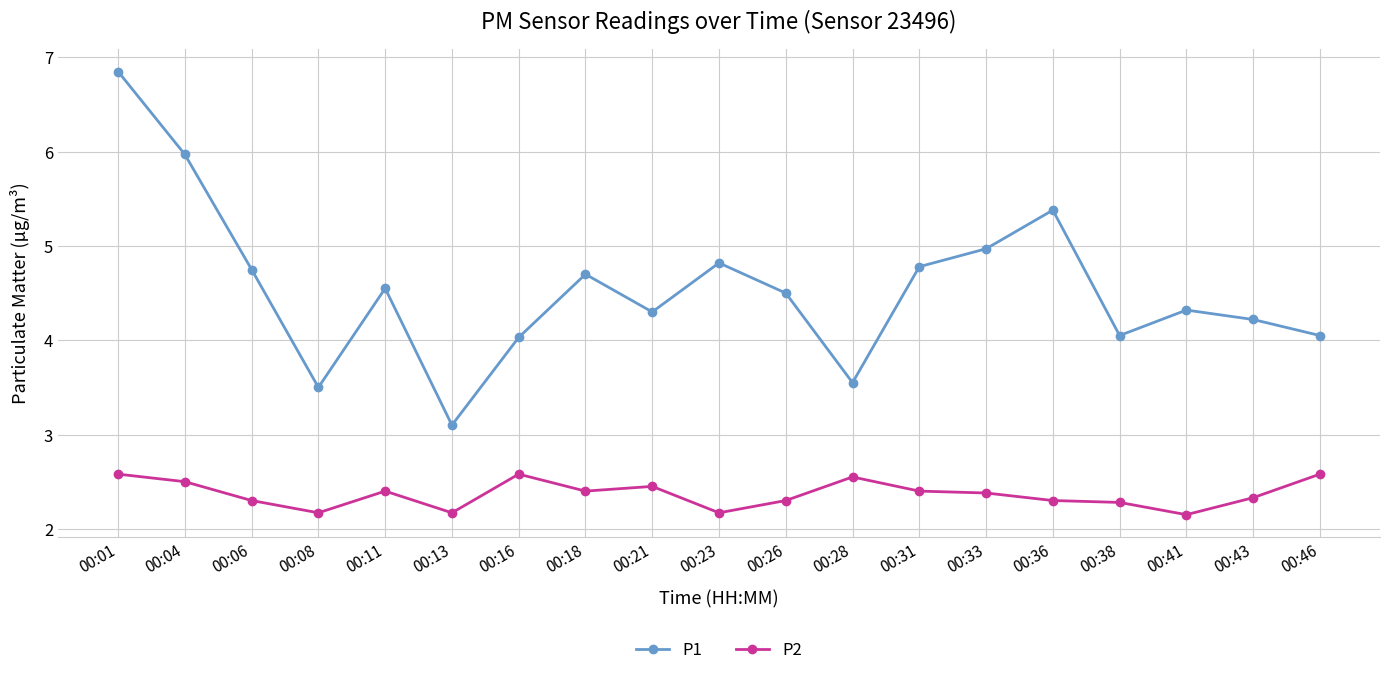

How many series are shown in this chart?

2